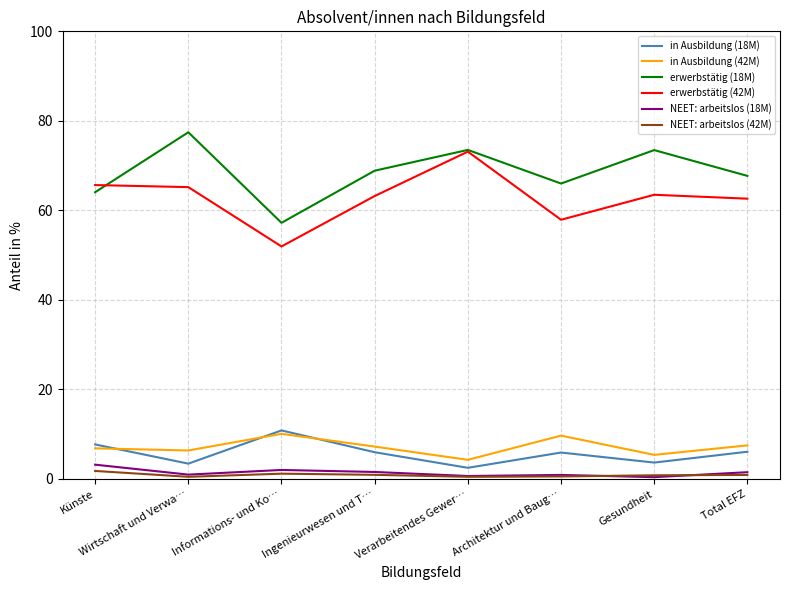

Is it true that erwerbstätig (42M) equals 62.6 at Total EFZ?

True